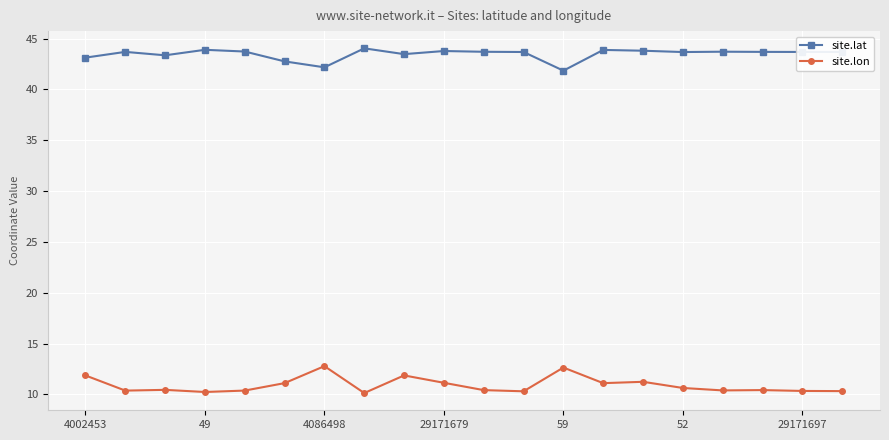

What is the greatest value displayed?

44.0